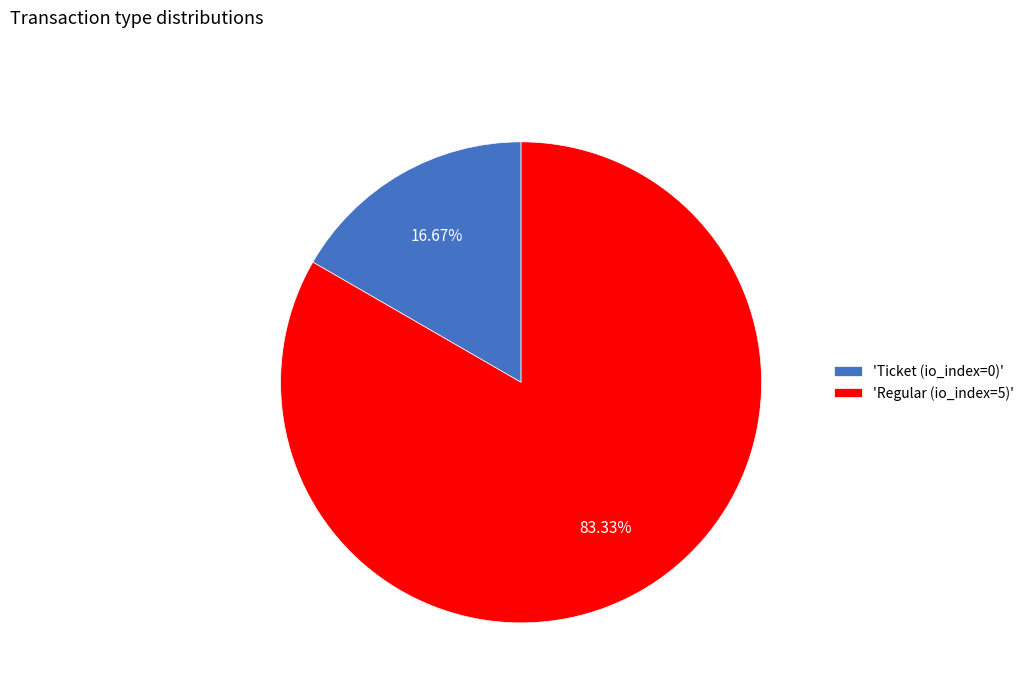

Count the number of slices in the pie.

2